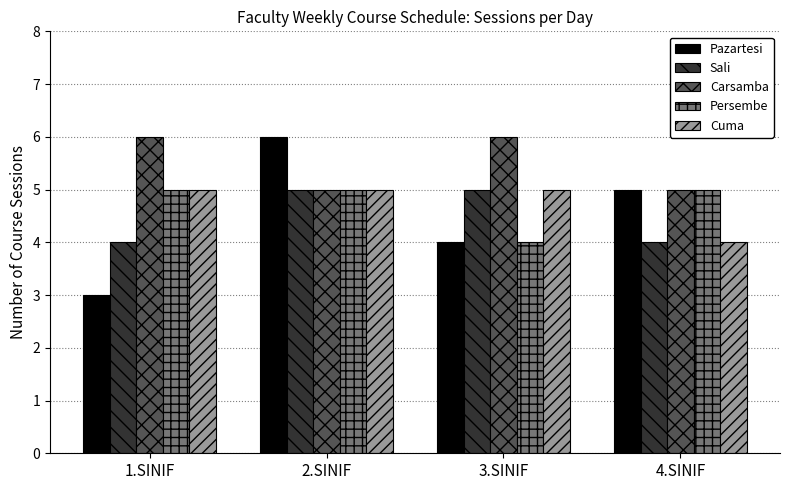

Which series has the widest spread of values?

Pazartesi